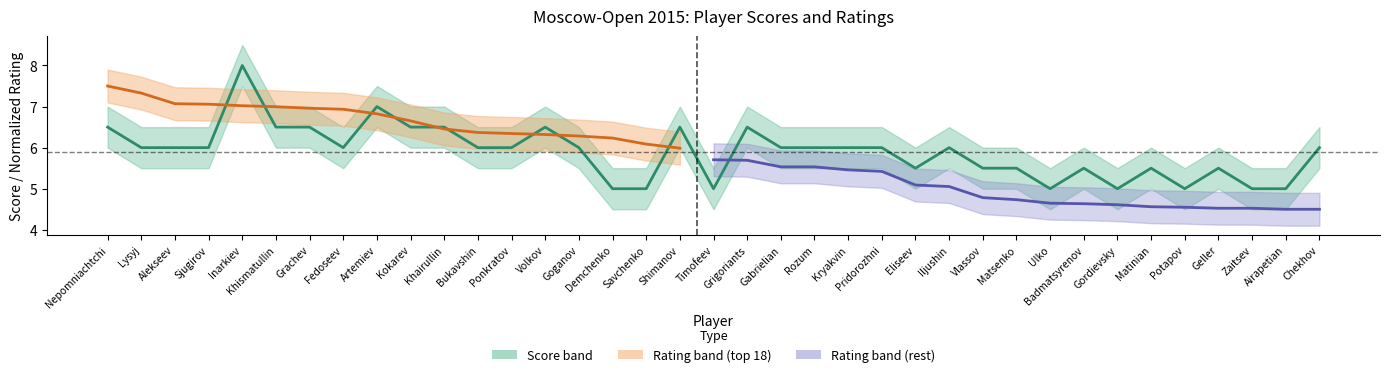

Which category has the highest value across all series?

Inarkiev